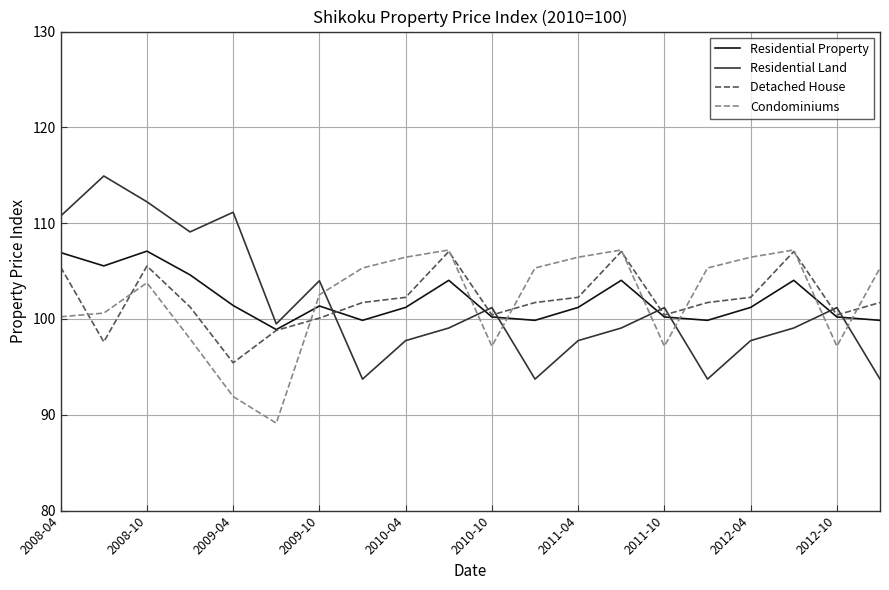

How many interior local peaks does the Condominiums series have?

4